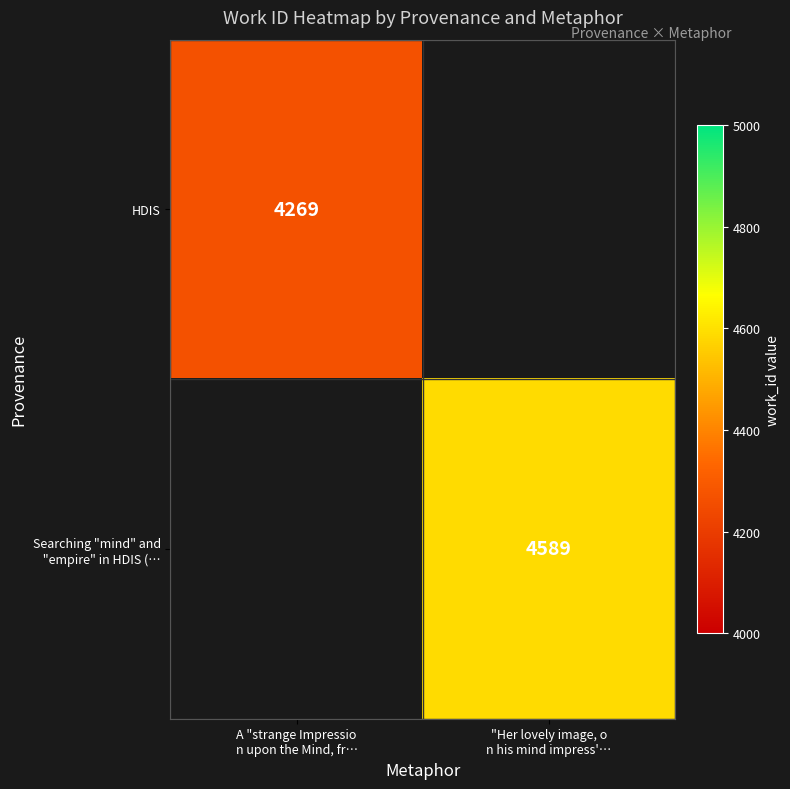

At which label does HDIS reach its peak?

A "strange Impressio n upon the Mind, fr…